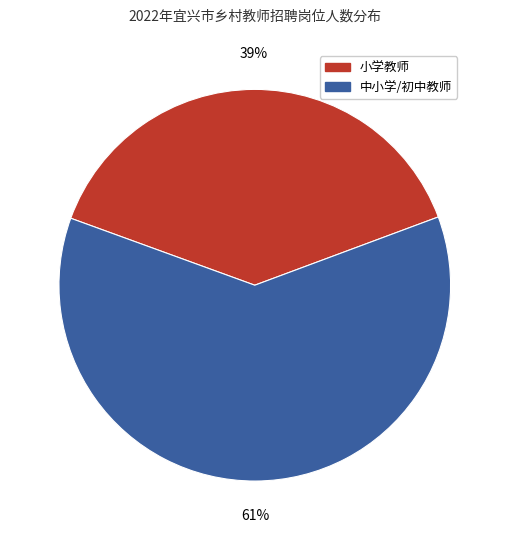

Which has a higher value, 中小学/初中教师 or 小学教师?

中小学/初中教师